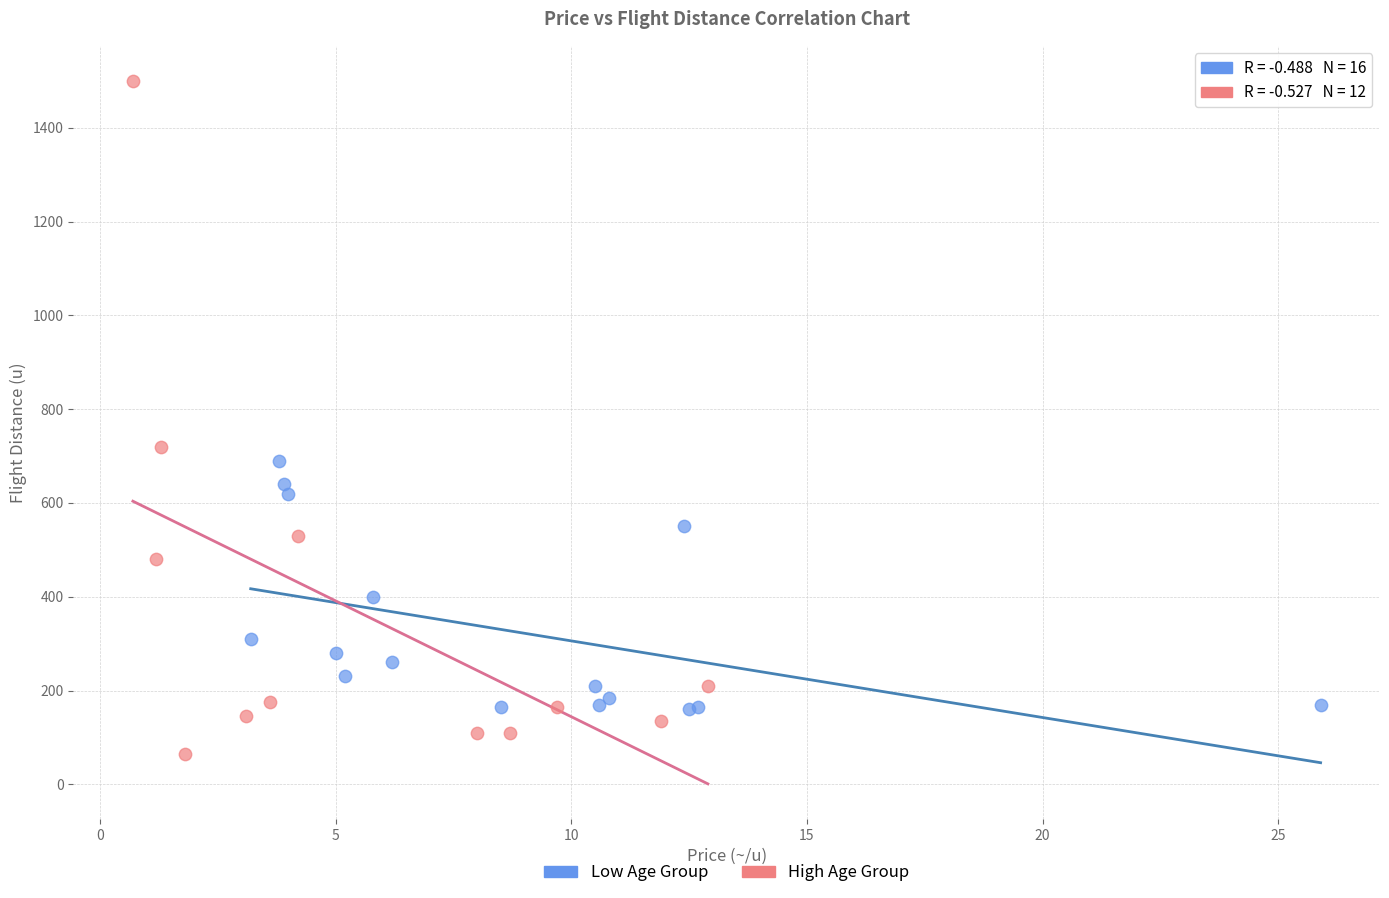

What are all the series names shown in the legend?

Low Age Group, High Age Group